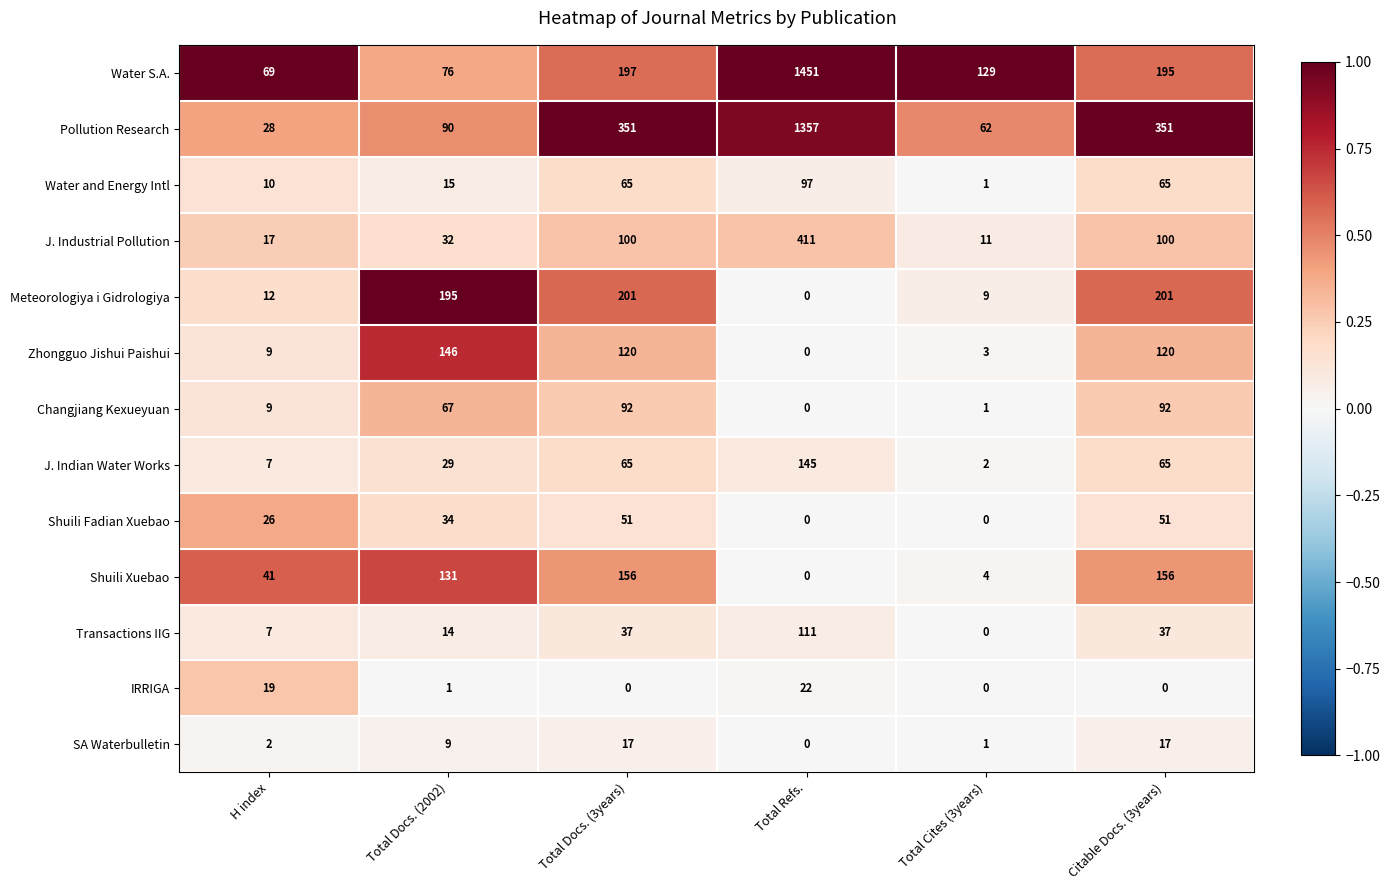

Which category has the lowest value in the Transactions IIG series?

Total Cites (3years)